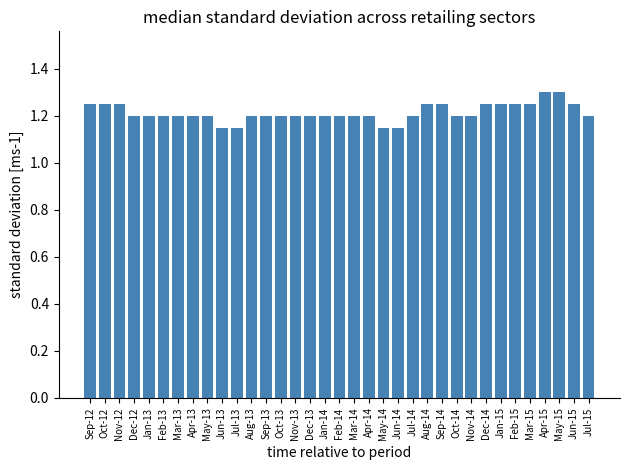

Count the values in the range 1 to 2.

35